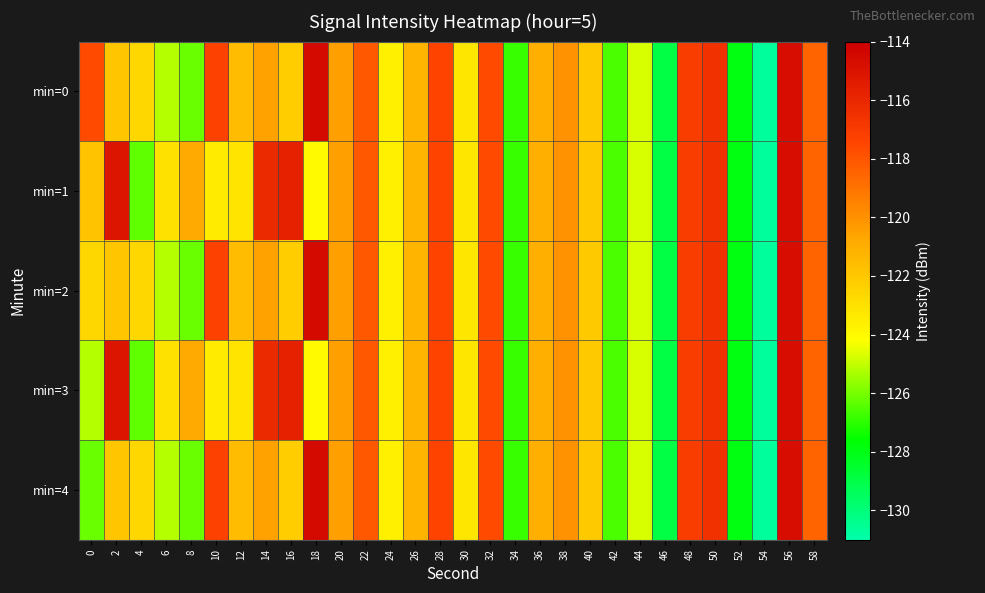

Reading left to right, extract all data points from this chart.

min=0: 0=-117.6	2=-121.9	4=-122.6	6=-125.2	8=-126.2	10=-117.3	12=-121.5	14=-120.6	16=-122.2	18=-114.6	20=-120.5	22=-118.1	24=-123.6	26=-121.3	28=-117.3	30=-123.2	32=-117.6	34=-126.9	36=-121.0	38=-120.0	40=-122.1	42=-126.6	44=-124.7	46=-129.0	48=-117.0	50=-116.5	52=-127.9	54=-130.7	56=-114.7	58=-118.5
min=1: 0=-121.8	2=-115.1	4=-126.3	6=-123.0	8=-120.8	10=-123.4	12=-123.1	14=-116.2	16=-115.7	18=-124.0	20=-120.5	22=-118.1	24=-123.6	26=-121.3	28=-117.3	30=-123.2	32=-117.6	34=-126.9	36=-121.0	38=-120.0	40=-122.1	42=-126.6	44=-124.7	46=-129.0	48=-117.0	50=-116.5	52=-127.9	54=-130.7	56=-114.7	58=-118.5
min=2: 0=-122.6	2=-121.9	4=-122.6	6=-125.2	8=-126.2	10=-117.3	12=-121.5	14=-120.6	16=-122.2	18=-114.6	20=-120.5	22=-118.1	24=-123.6	26=-121.3	28=-117.3	30=-123.2	32=-117.6	34=-126.9	36=-121.0	38=-120.0	40=-122.1	42=-126.6	44=-124.7	46=-129.0	48=-117.0	50=-116.5	52=-127.9	54=-130.7	56=-114.7	58=-118.5
min=3: 0=-125.2	2=-115.1	4=-126.3	6=-123.0	8=-120.8	10=-123.4	12=-123.1	14=-116.2	16=-115.7	18=-124.0	20=-120.5	22=-118.1	24=-123.6	26=-121.3	28=-117.3	30=-123.2	32=-117.6	34=-126.9	36=-121.0	38=-120.0	40=-122.1	42=-126.6	44=-124.7	46=-129.0	48=-117.0	50=-116.5	52=-127.9	54=-130.7	56=-114.7	58=-118.5
min=4: 0=-126.2	2=-121.9	4=-122.6	6=-125.2	8=-126.2	10=-117.3	12=-121.5	14=-120.6	16=-122.2	18=-114.6	20=-120.5	22=-118.1	24=-123.6	26=-121.3	28=-117.3	30=-123.2	32=-117.6	34=-126.9	36=-121.0	38=-120.0	40=-122.1	42=-126.6	44=-124.7	46=-129.0	48=-117.0	50=-116.5	52=-127.9	54=-130.7	56=-114.7	58=-118.5